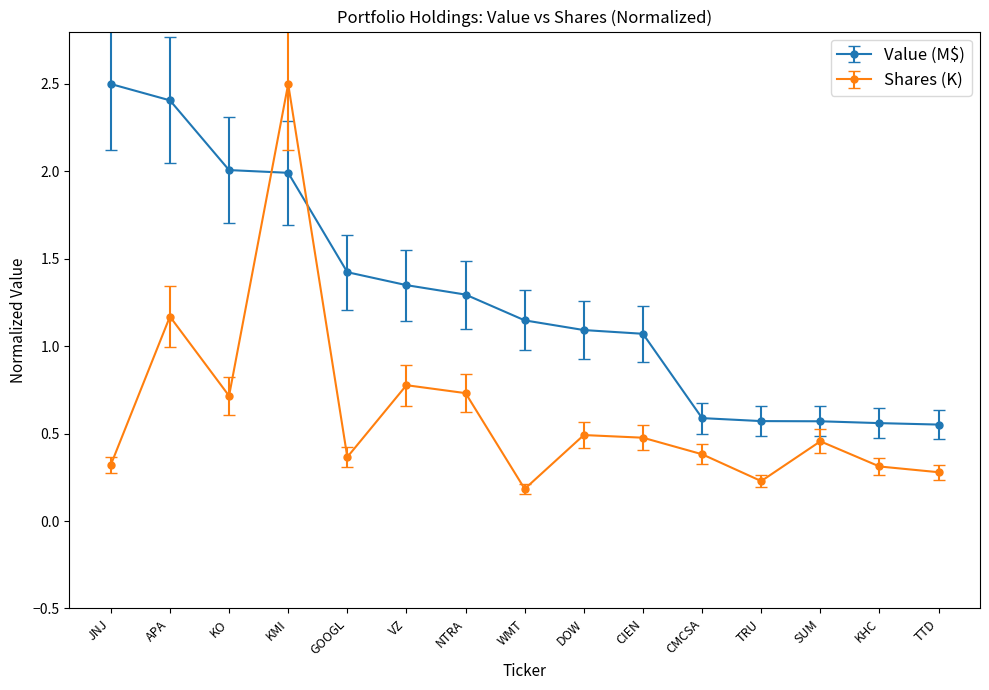

At which category does the chart reach its minimum across all series?

WMT